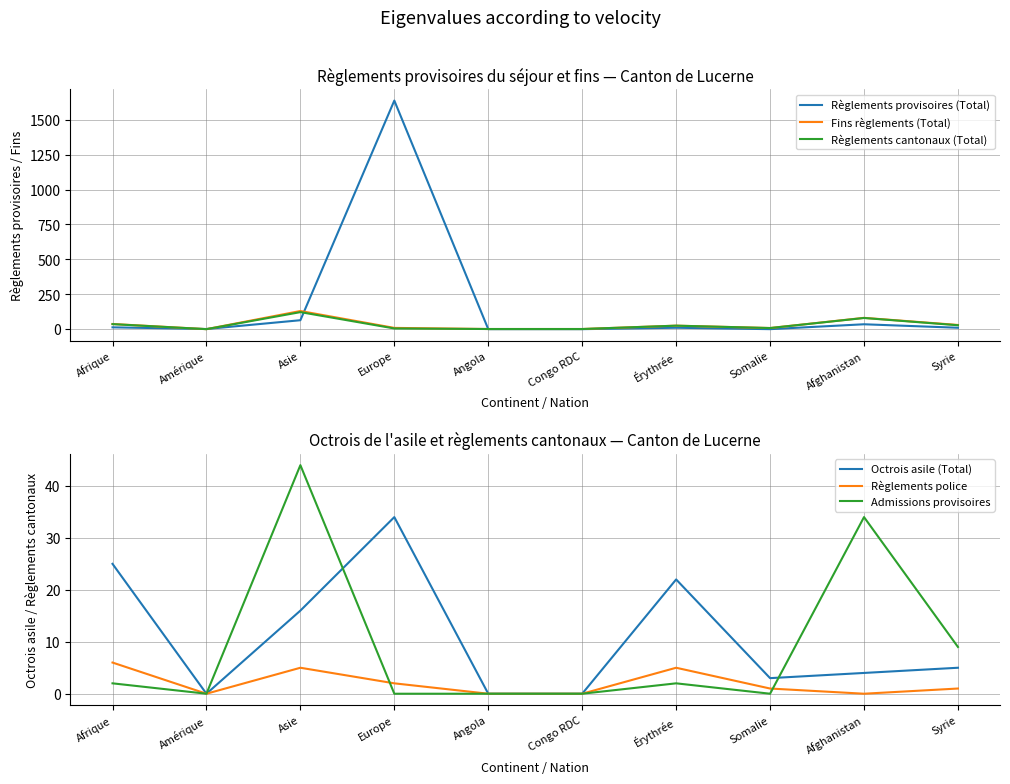

What is the approximate value of Fins règlements (Total) at Syrie, to the nearest 10?

30